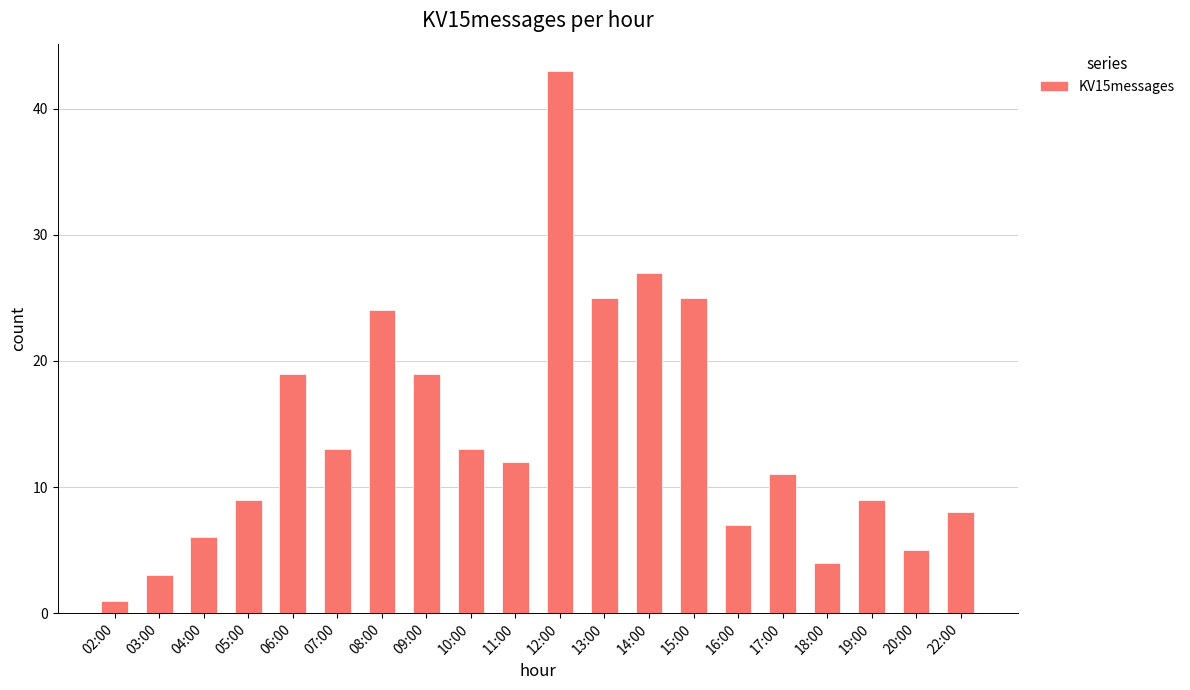

The value at 20:00 is 7. True or false?

False